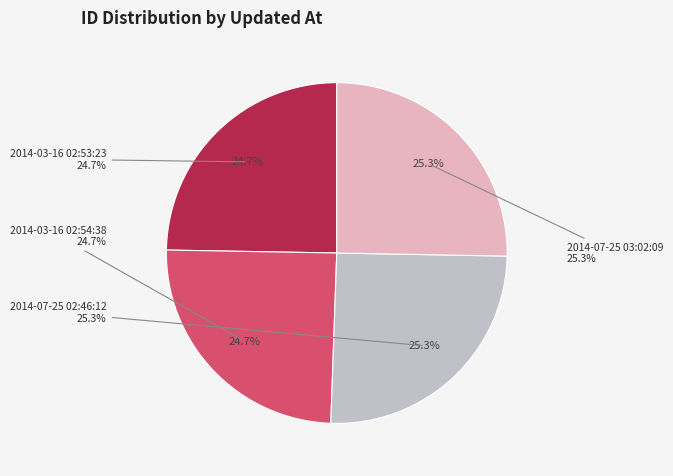

What is the smallest slice in the pie chart?

2014-03-16 02:53:23